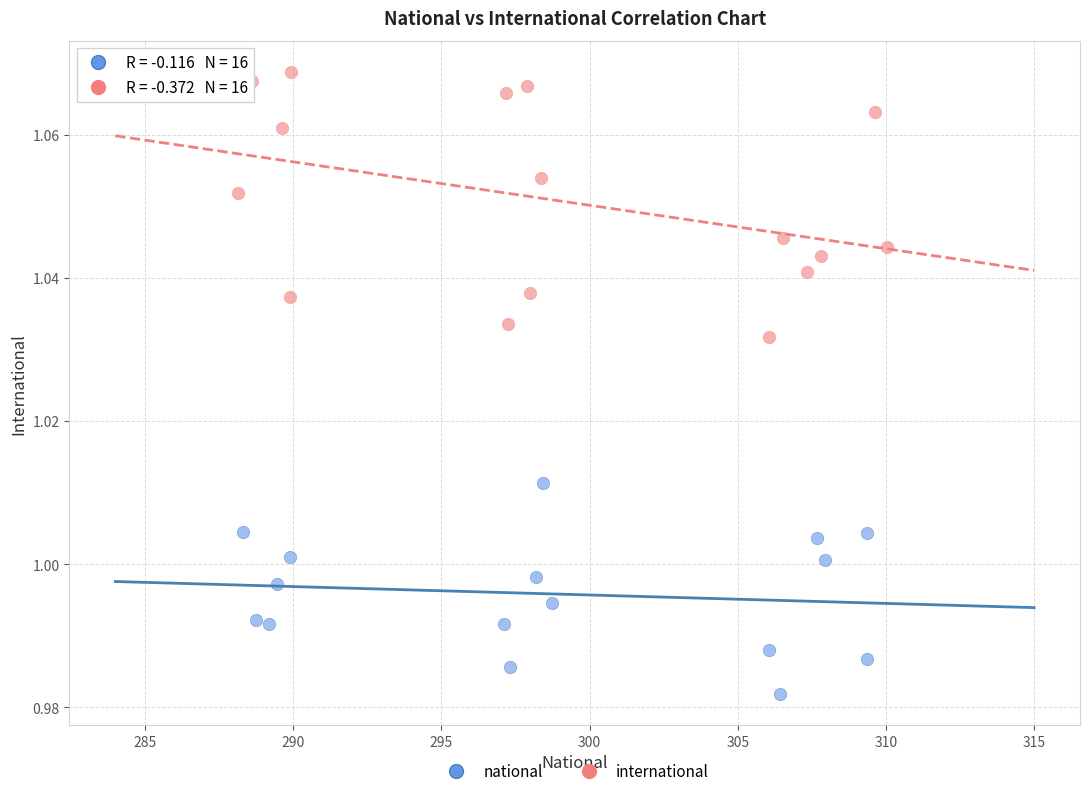

Which series reaches the minimum Y coordinate?

national